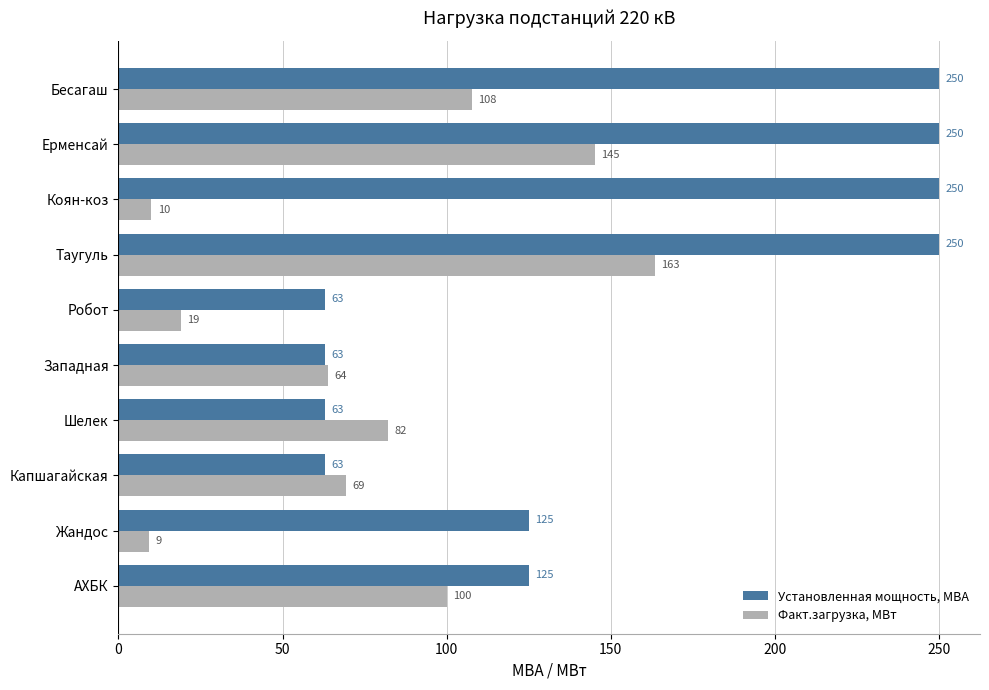

Which series has the widest spread of values?

Установленная мощность, МВА